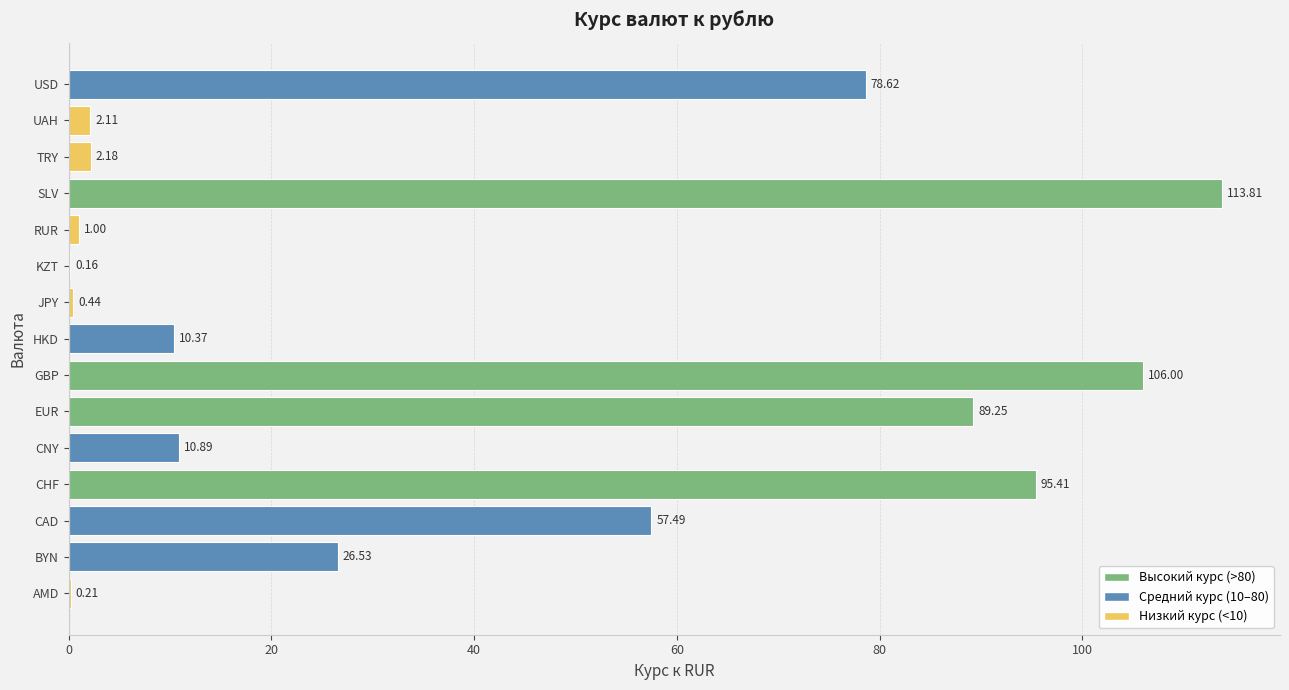

What is the sum of all values?

594.5